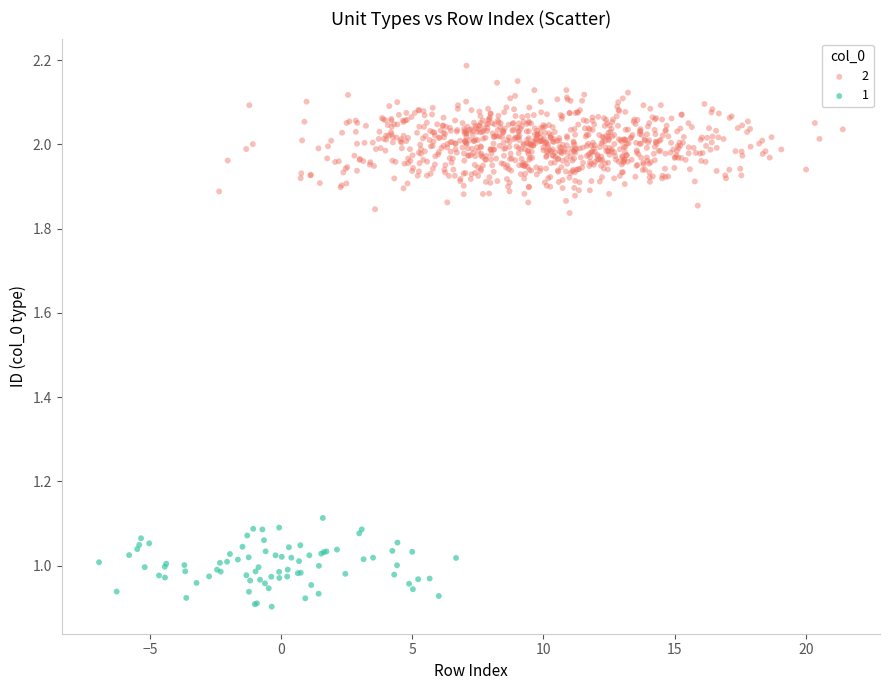

Which series reaches the maximum Y coordinate?

2